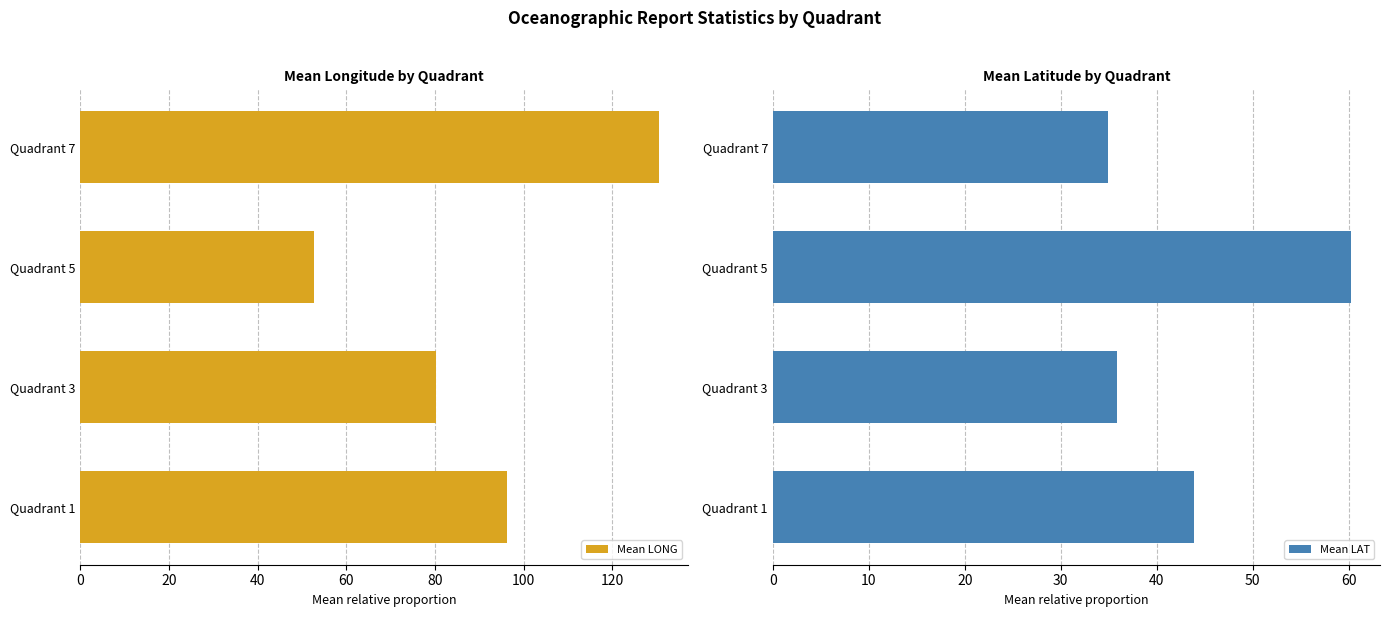

True or false: Mean LONG has a value of 137.8 at Quadrant 3.

False